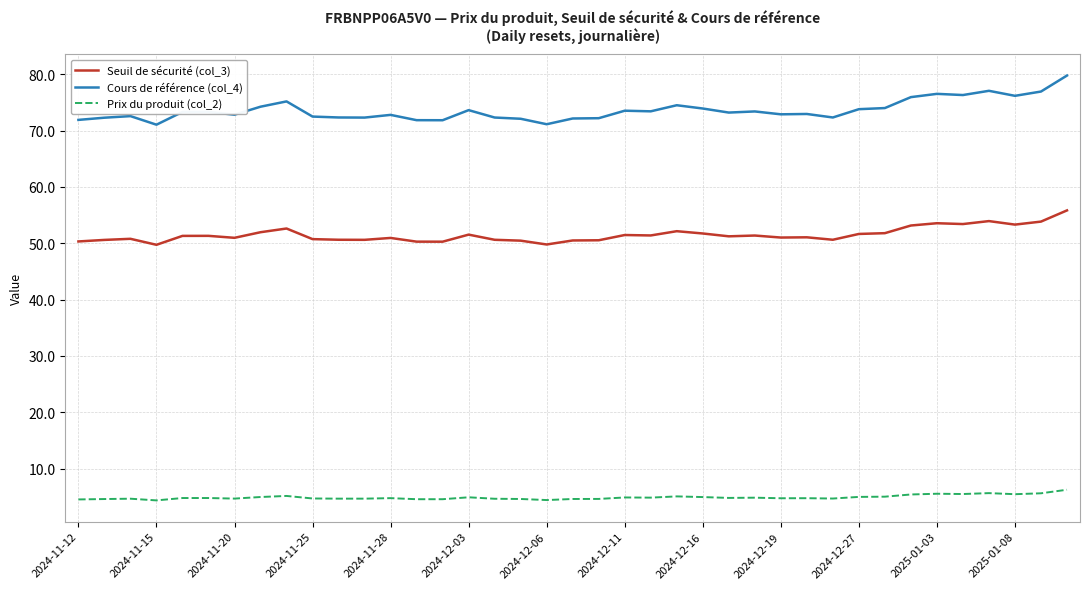

What is the difference between the maximum and minimum values in the Cours de référence (col_4) series?

8.7